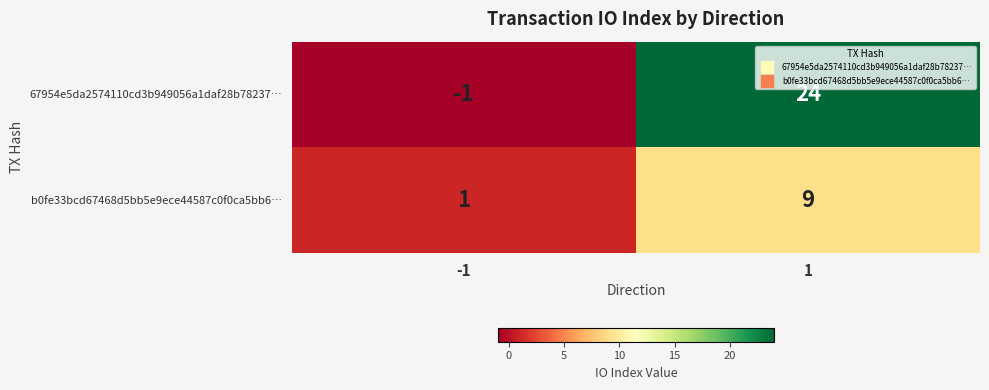

The value of b0fe33bcd67468d5bb5e9ece44587c0f0ca5bb6… at -1 is 2. True or false?

False